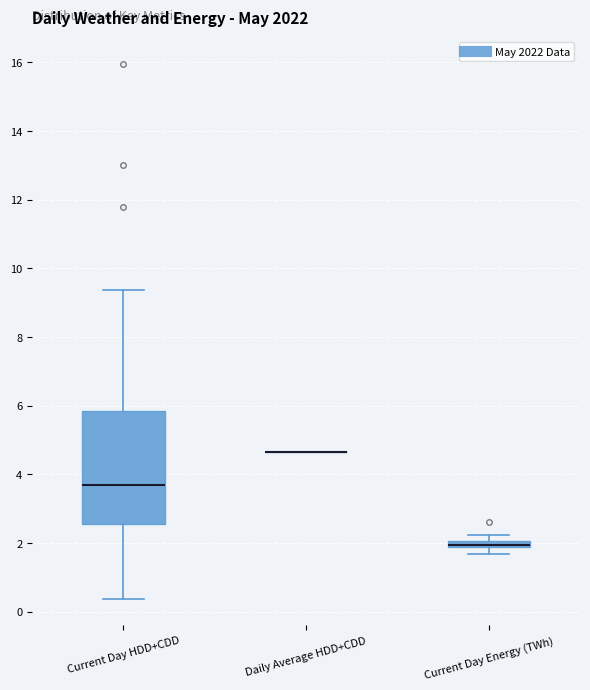

Comparing the boxes themselves (not the whiskers), which one is the tallest?

Current Day HDD+CDD